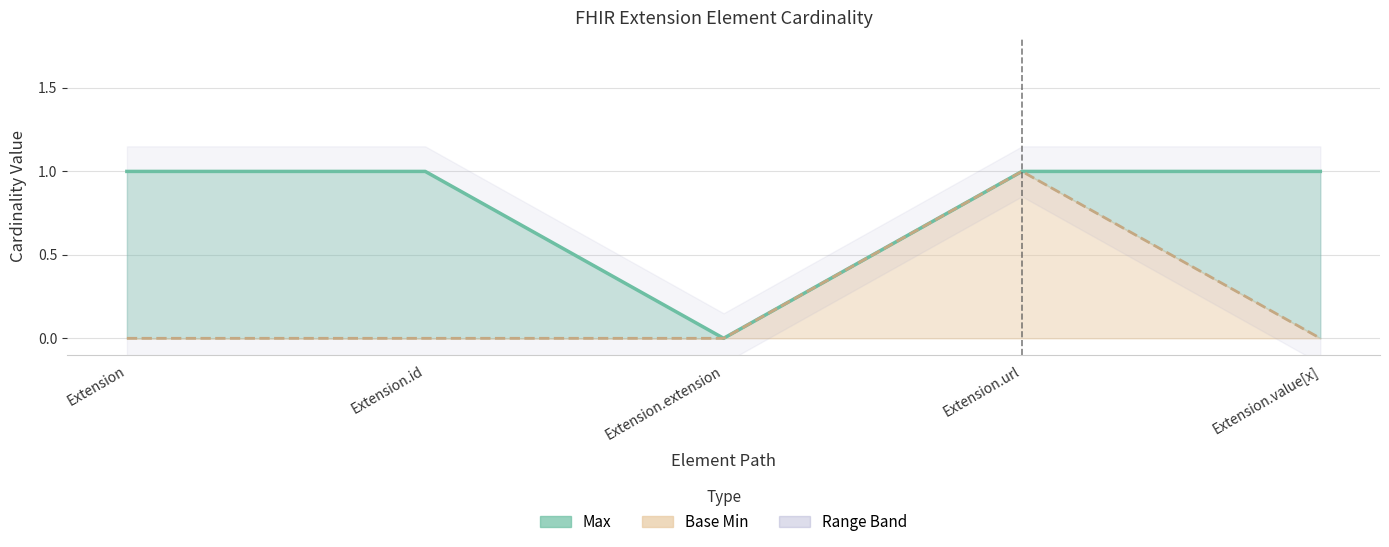

True or false: Base Min and Max intersect in this chart.

False